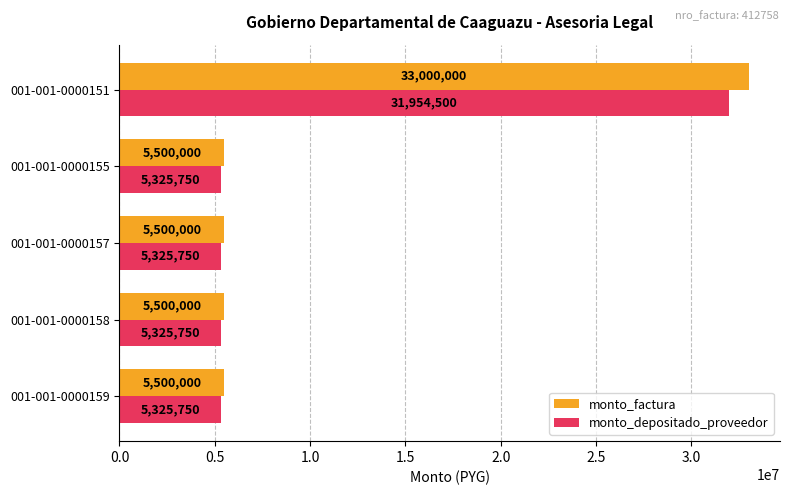

Which category has the highest value in the monto_depositado_proveedor series?

001-001-0000151